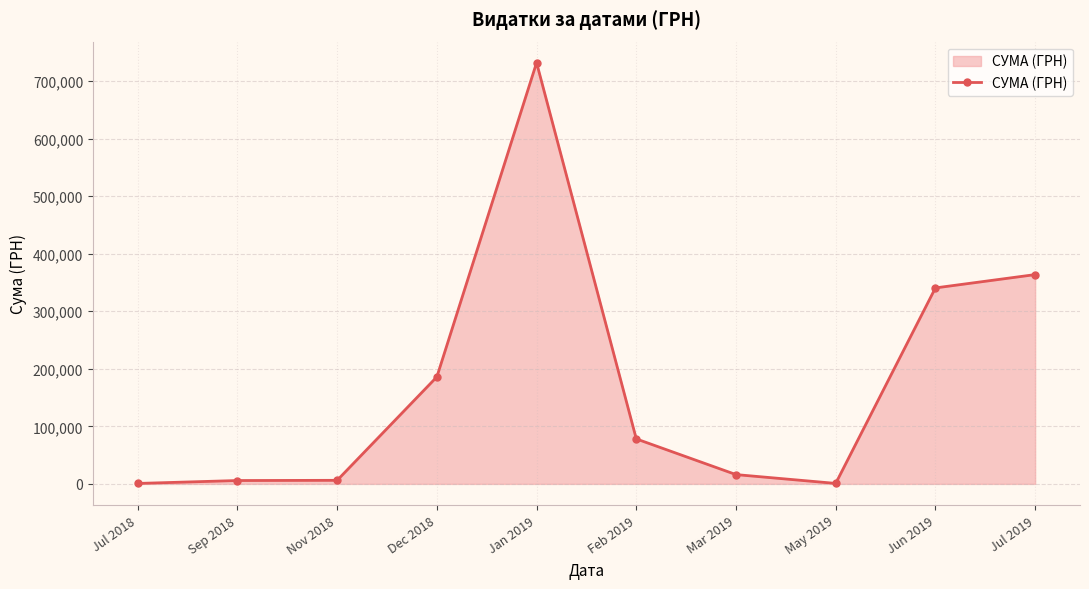

What is the label of the 4th point from the right?

Mar 2019